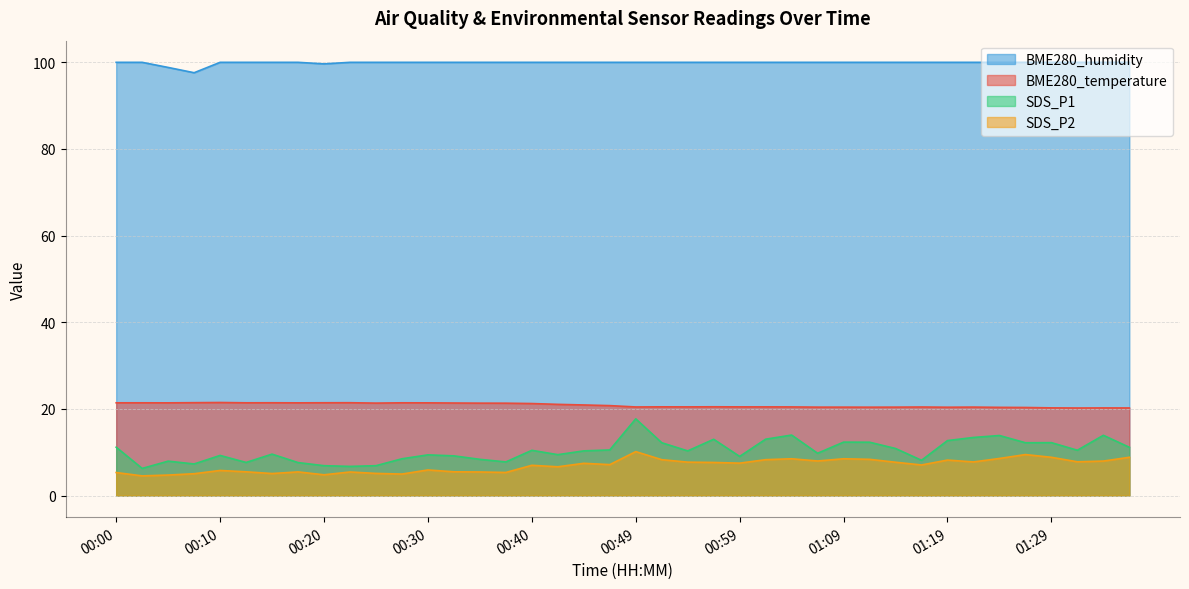

What are all the series names shown in the legend?

BME280_humidity, BME280_temperature, SDS_P1, SDS_P2